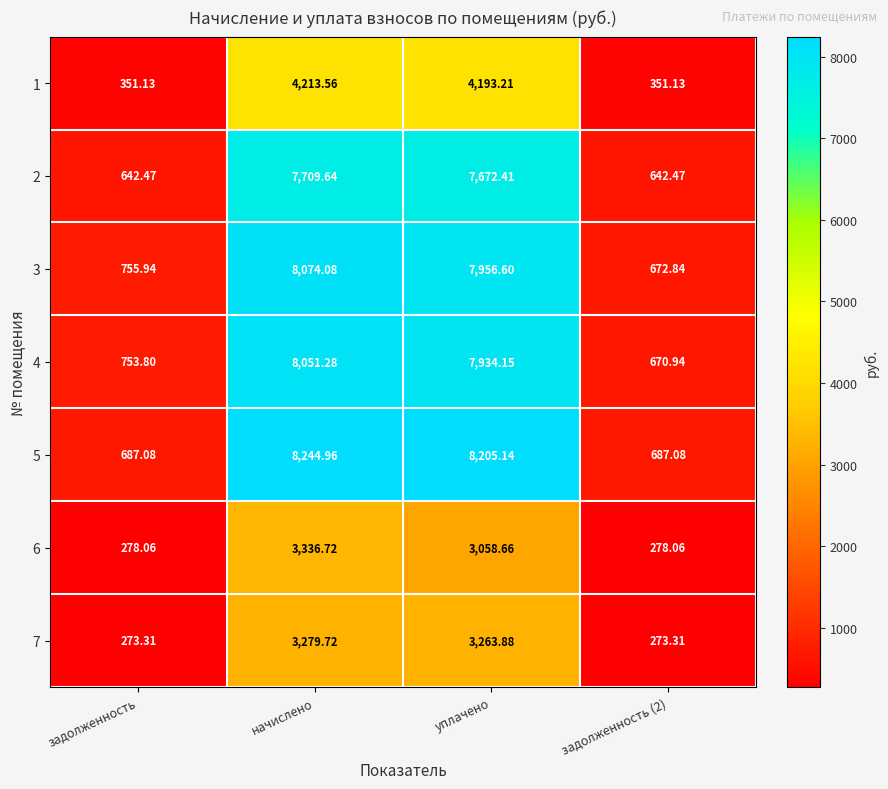

At which label does 3 reach its peak?

начислено